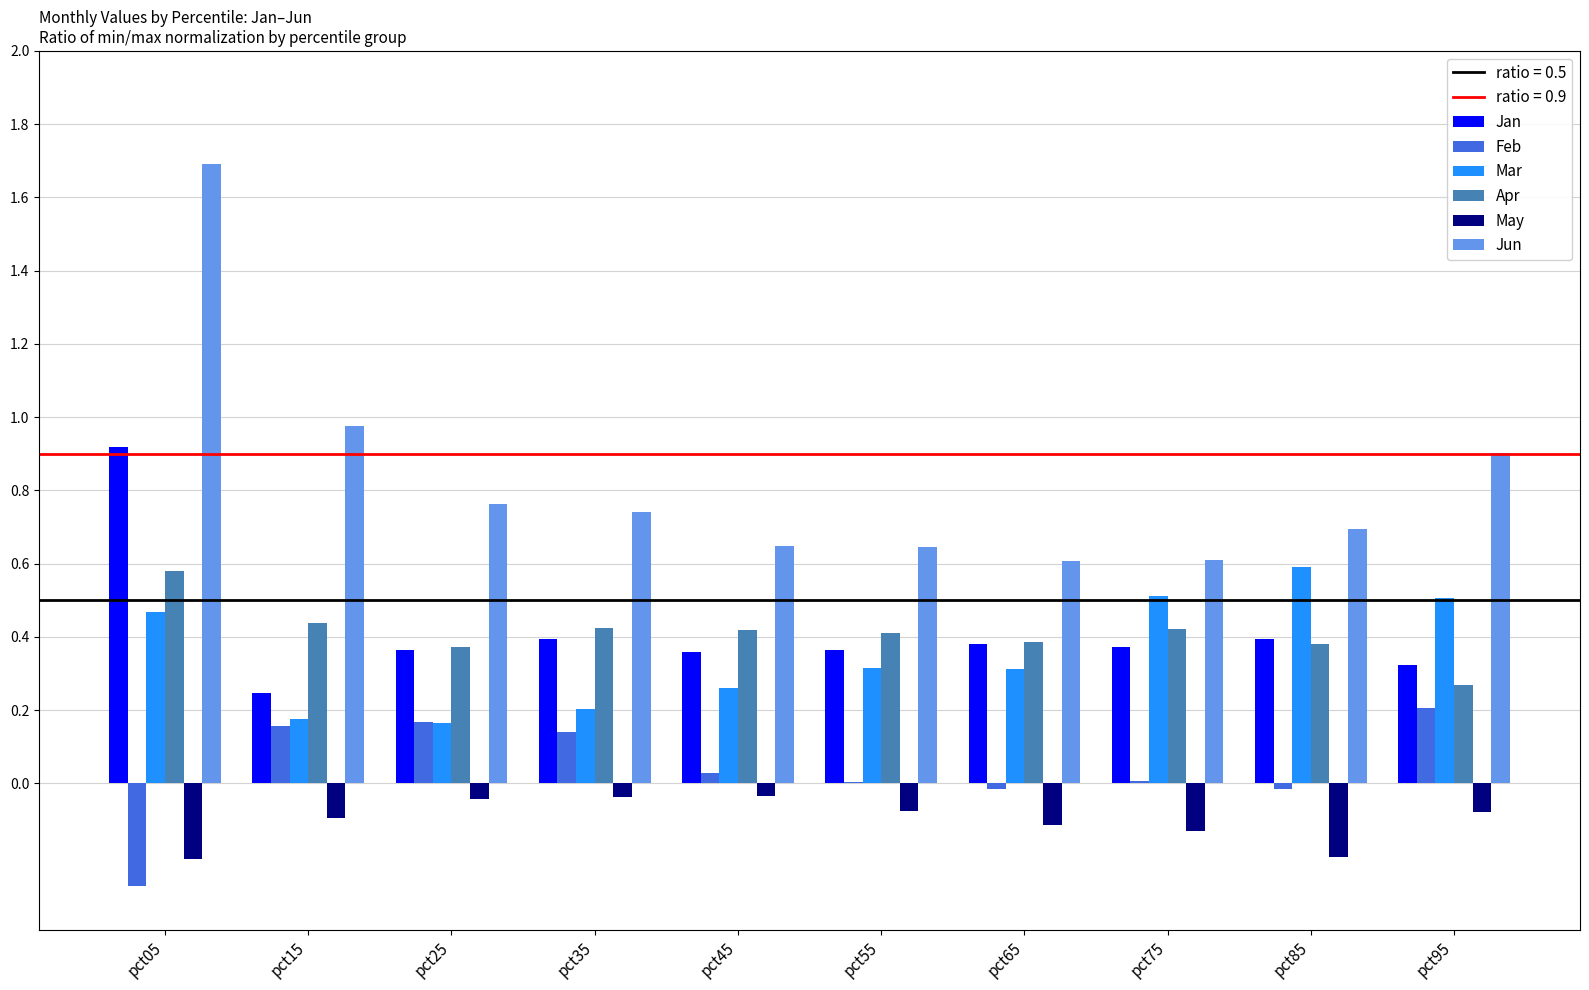

At which category is the sum across all series the highest?

pct05